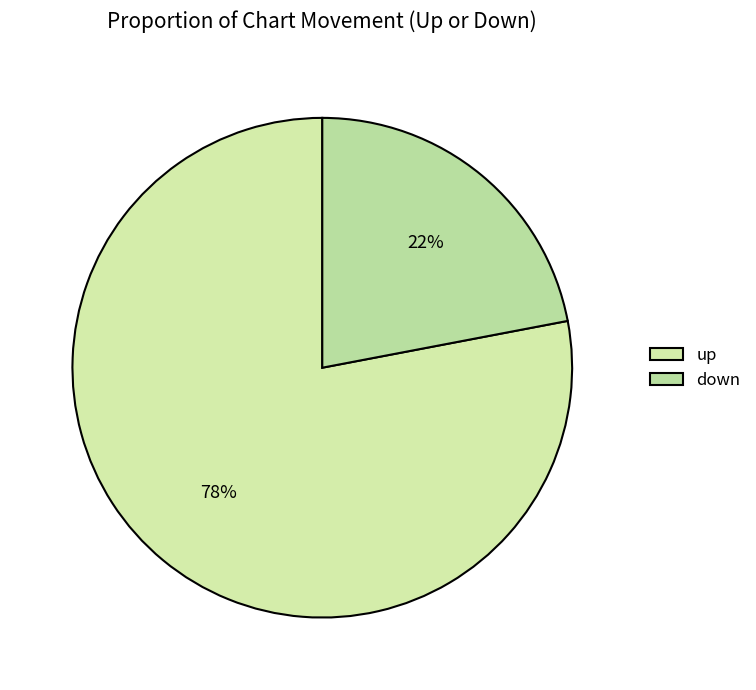

Is down the majority of the pie?

No